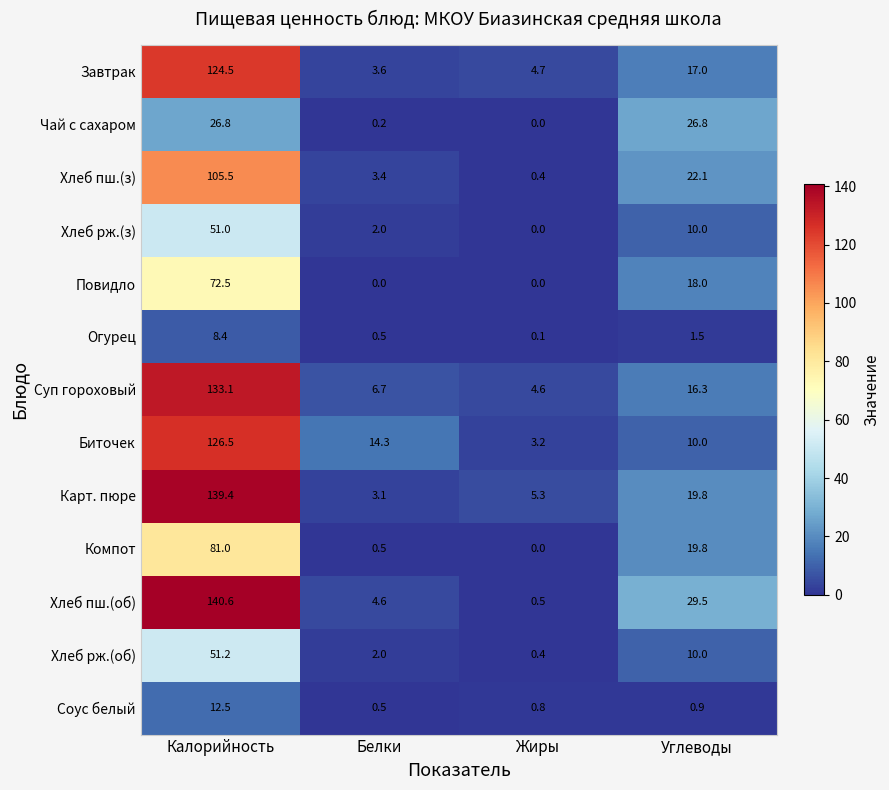

At which label does Хлеб рж.(з) reach its peak?

Калорийность